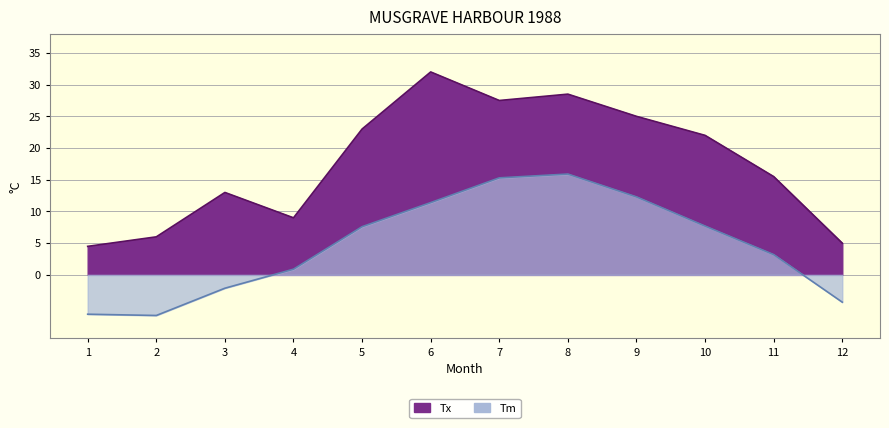

What is the value of the Tm point at the 3rd from the left?

-2.1